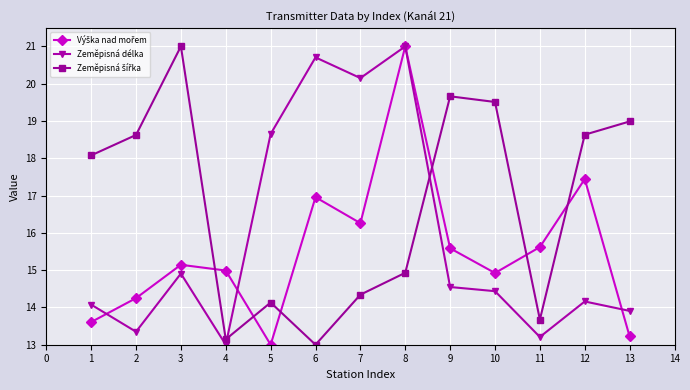

What is the difference between the highest and lowest values at 7?

5.8